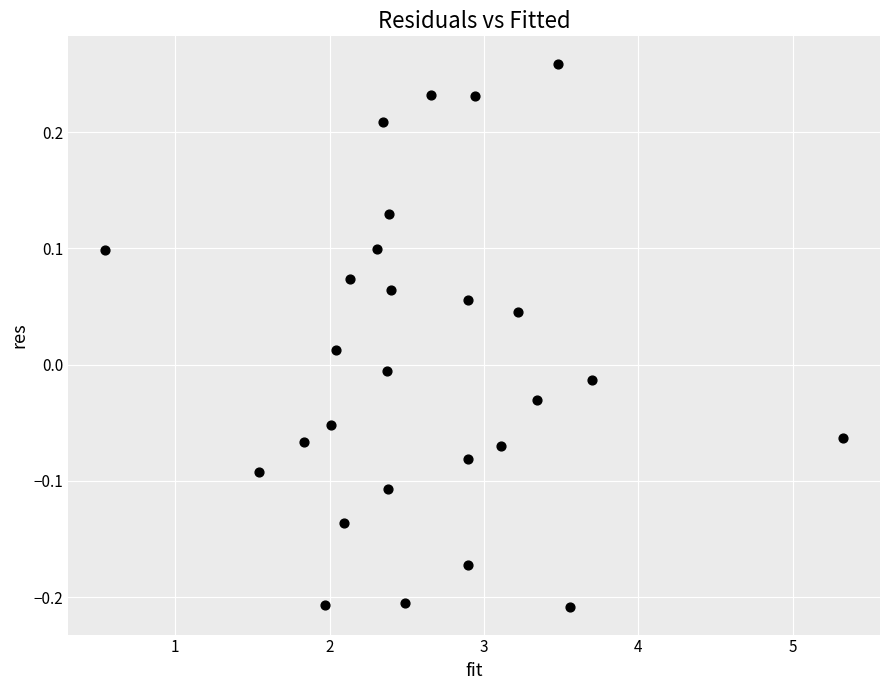

What is the range of X values (max minus min)?

4.8